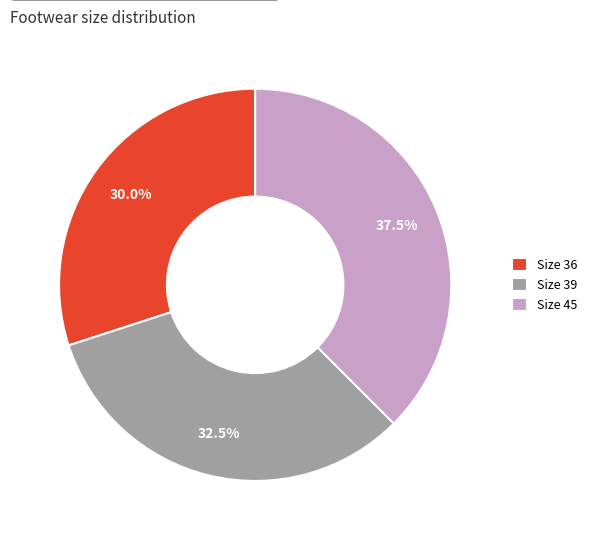

What is the ratio of the value at Size 39 to the value at Size 36?

1.1